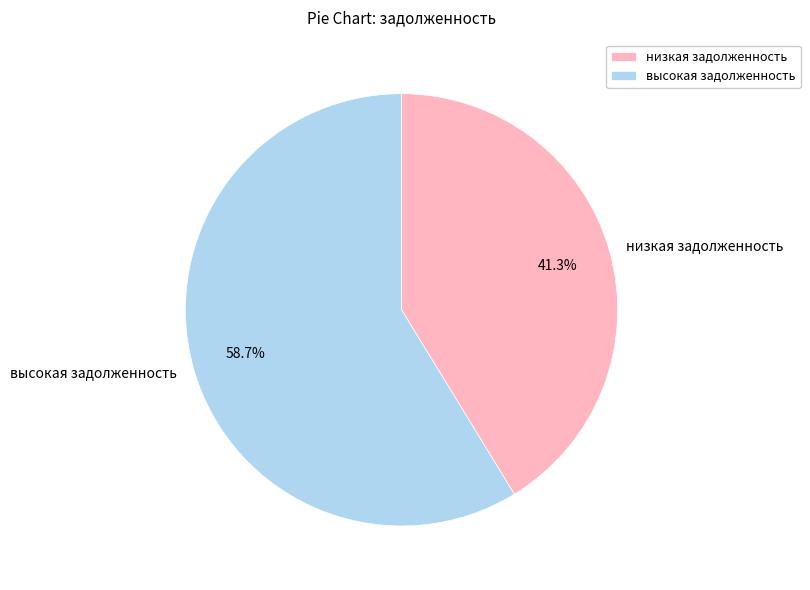

Rank the categories by value from highest to lowest.

высокая задолженность, низкая задолженность